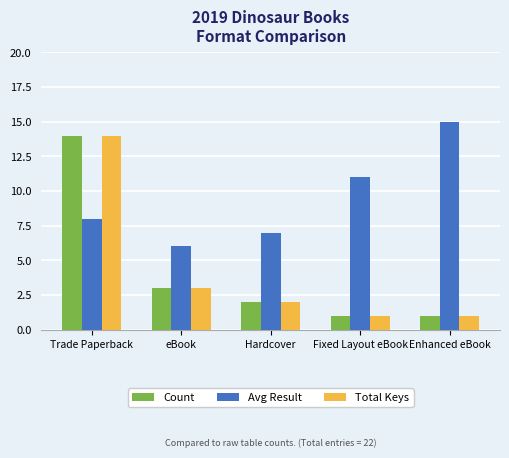

What is the highest value of the Total Keys series?

14